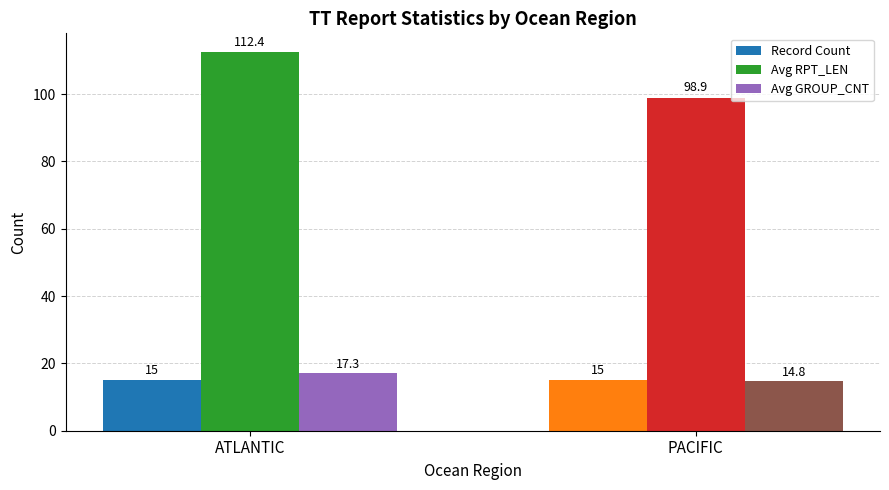

How many data points does each series have?

2